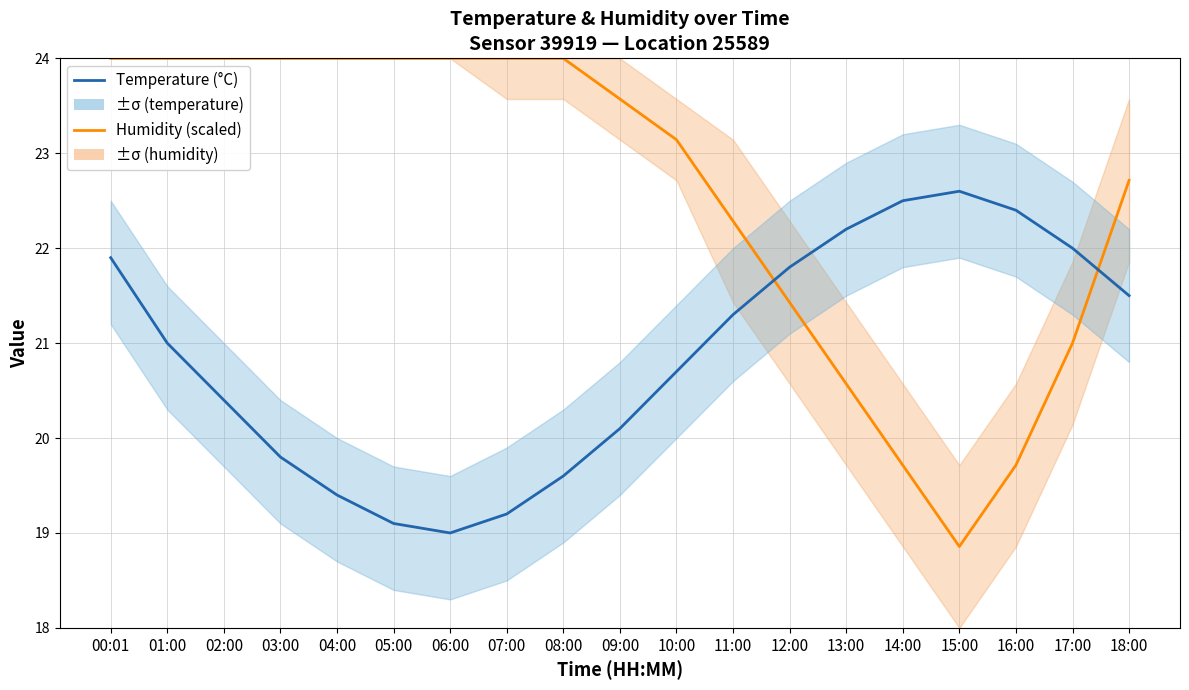

At how many categories does at least one series exceed 20?

19